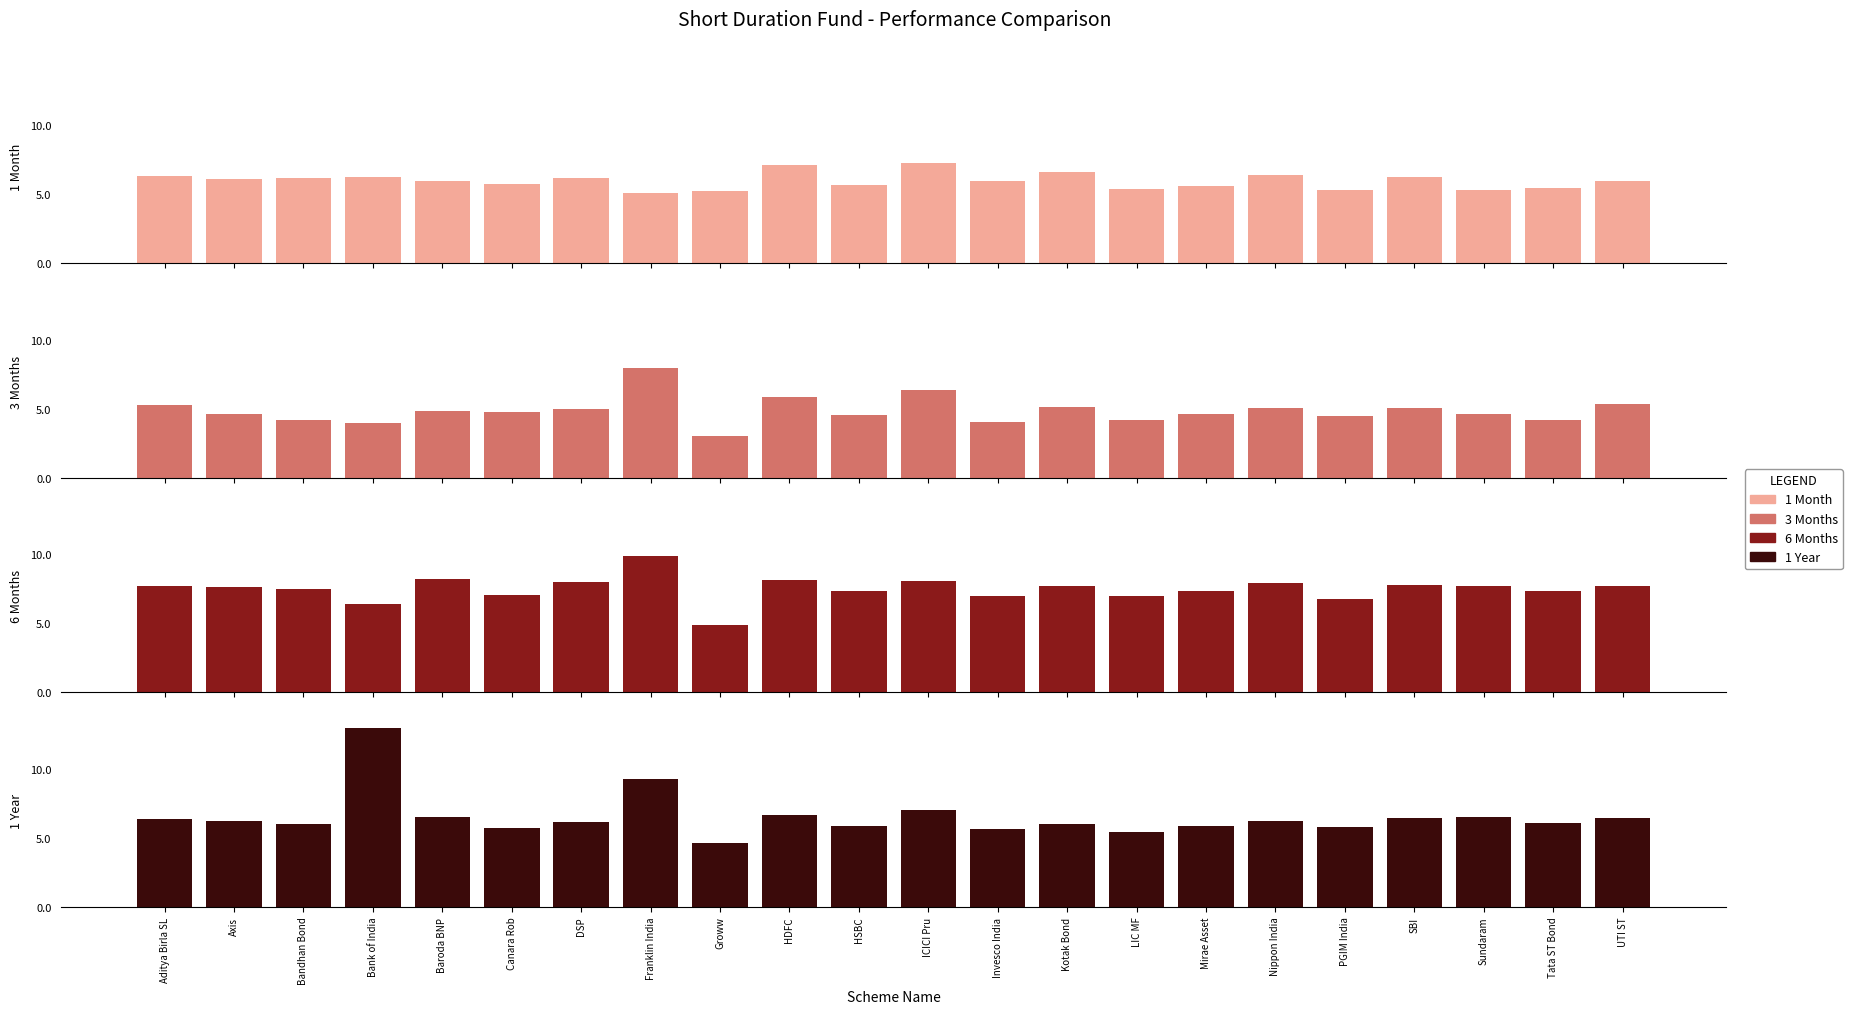

At which category does the chart reach its minimum across all series?

Groww